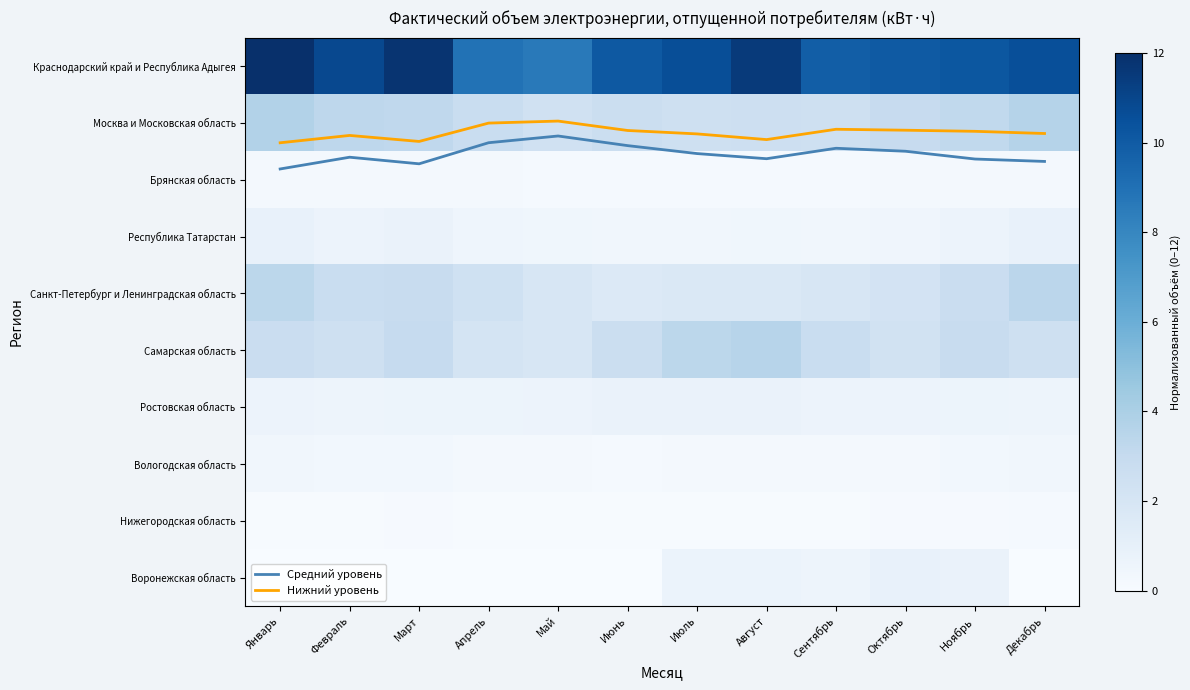

At which label does Краснодарский край и Республика Адыгея reach its peak?

Январь